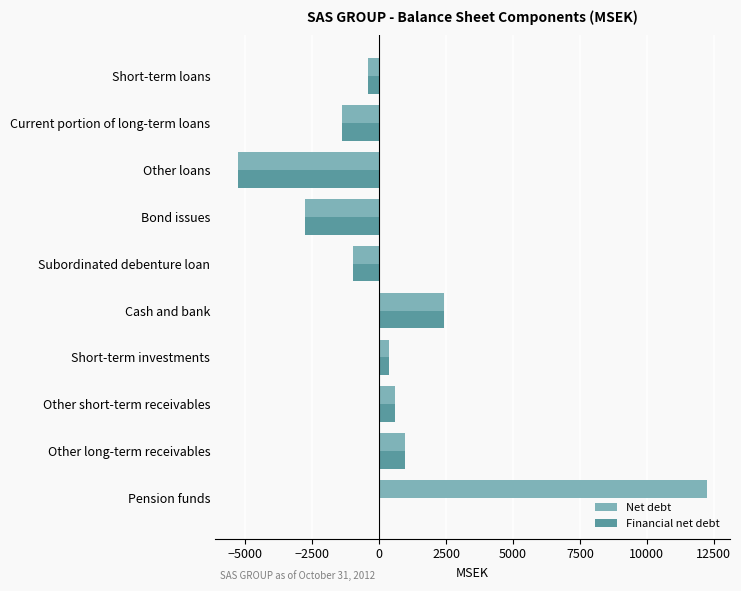

Is it true that Net debt equals 950 at Other long-term receivables?

True